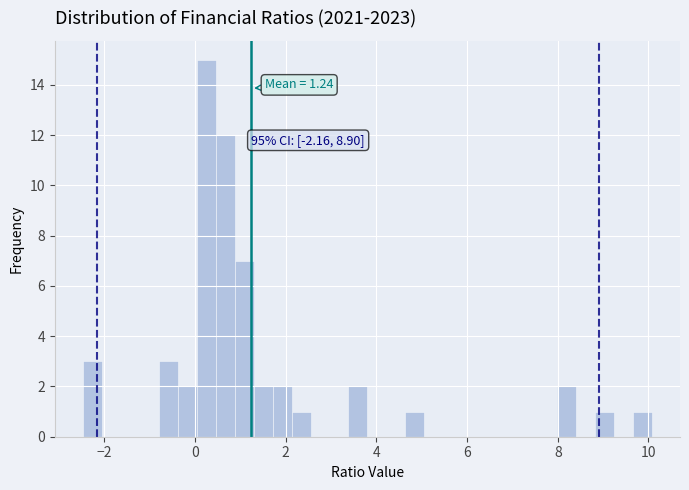

Read against the x-axis, roughly where is the centre of the tallest bar?

0.2